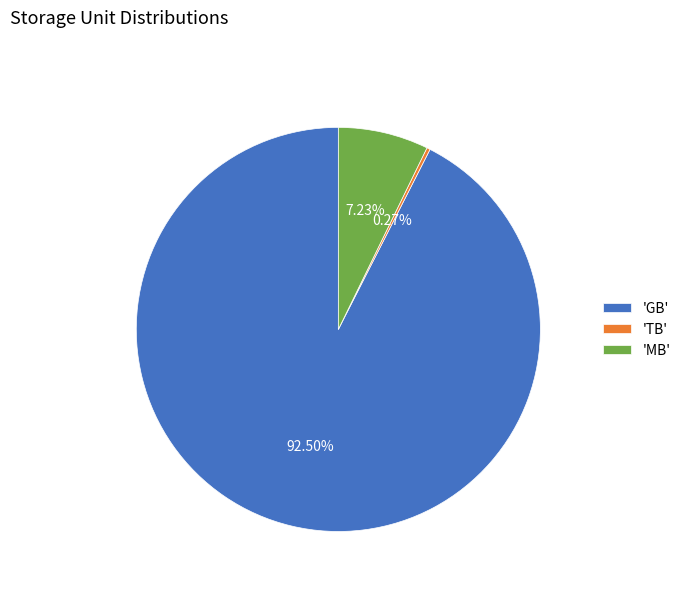

Is there any slice that represents more than half of the pie?

Yes